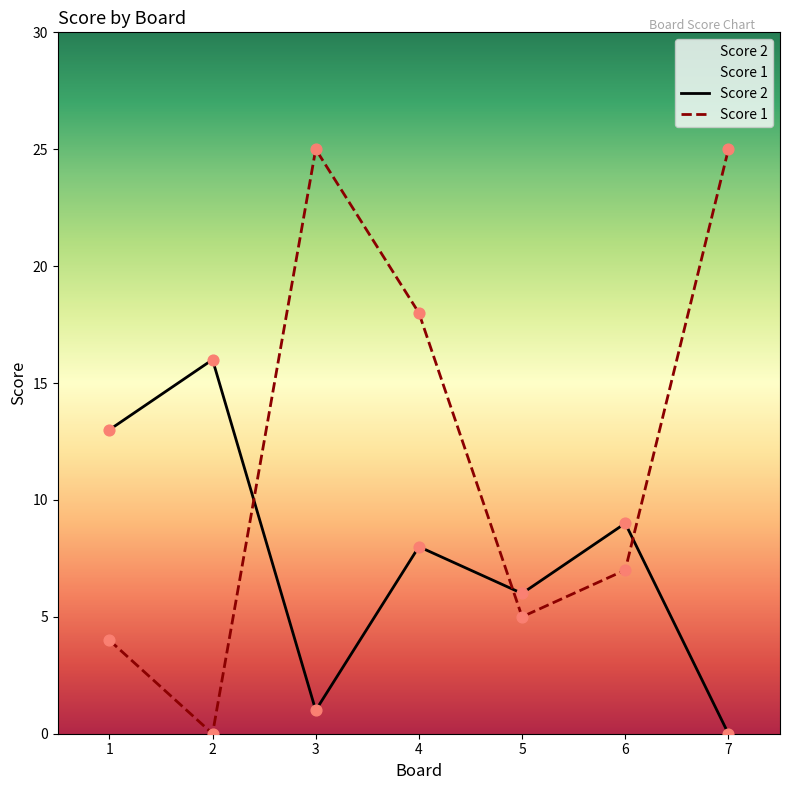

Which series has the widest spread of Y values?

Score 1